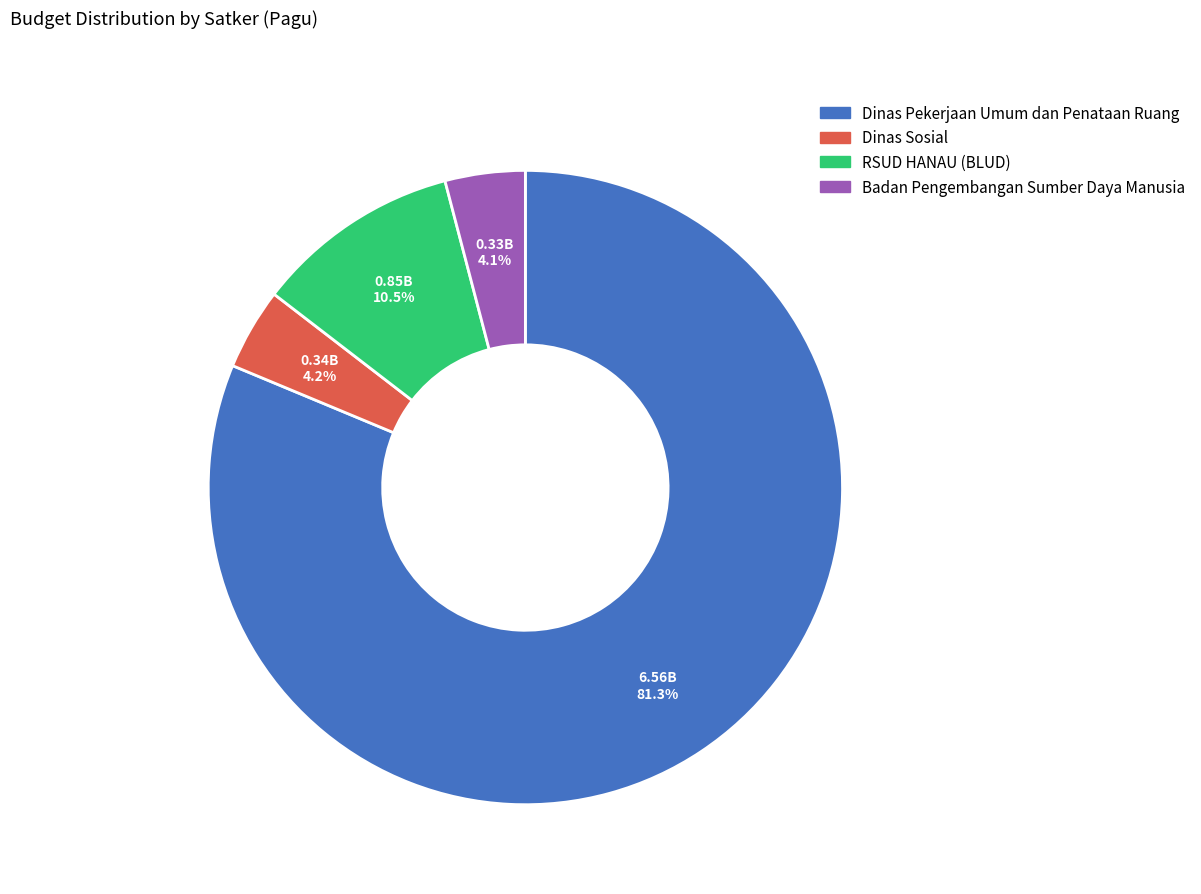

Is there any slice that represents more than half of the pie?

Yes